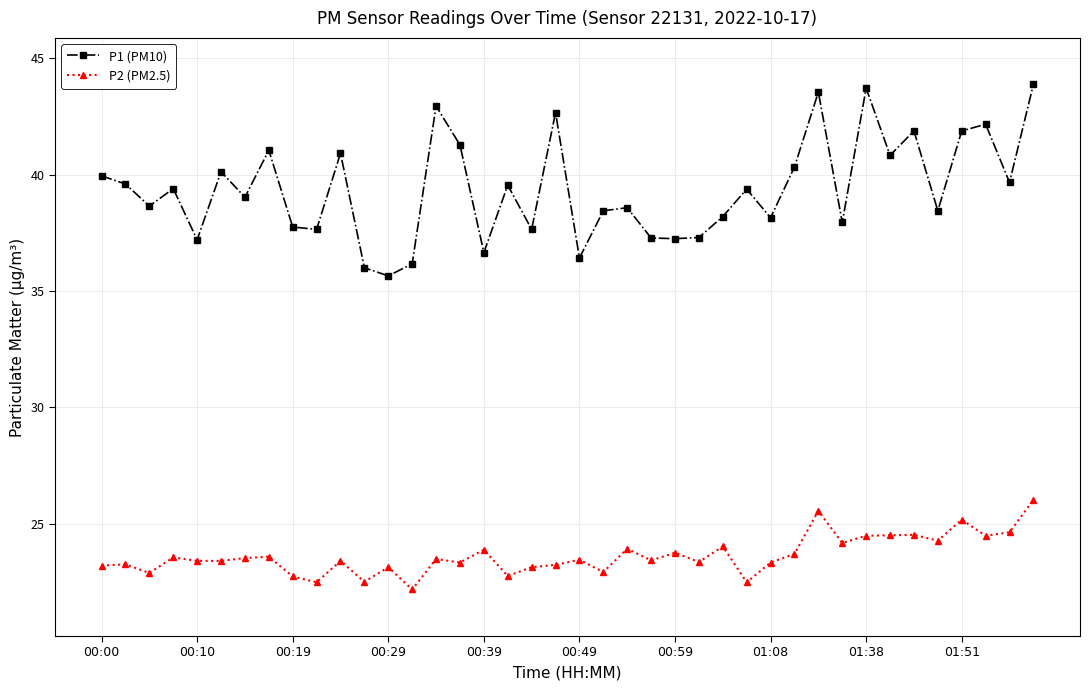

True or false: P2 (PM2.5) and P1 (PM10) intersect in this chart.

False